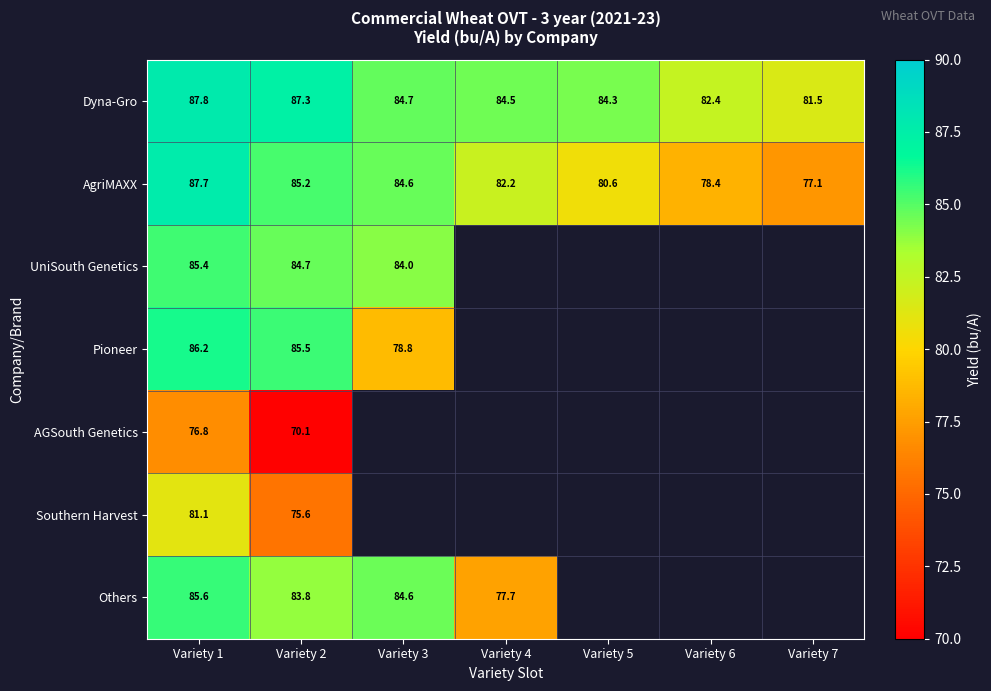

Is the value of Others at Variety 3 greater than the value of AgriMAXX at Variety 7?

Yes